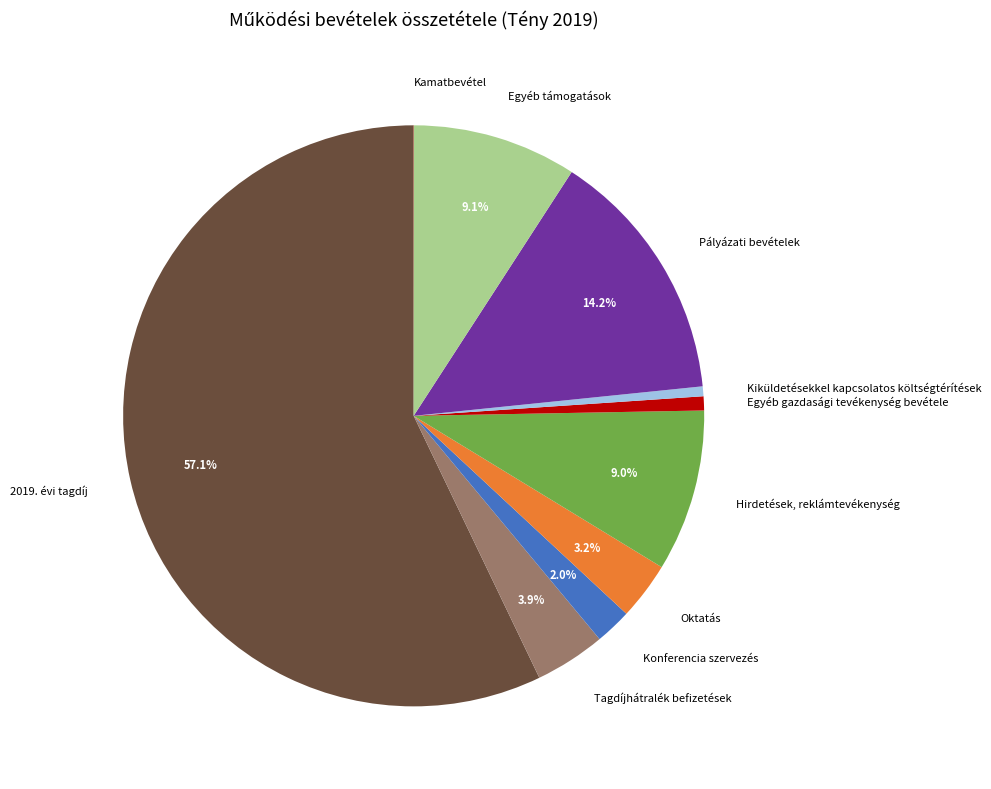

To the nearest percent, what is the difference between the largest and smallest slice percentages?

57%